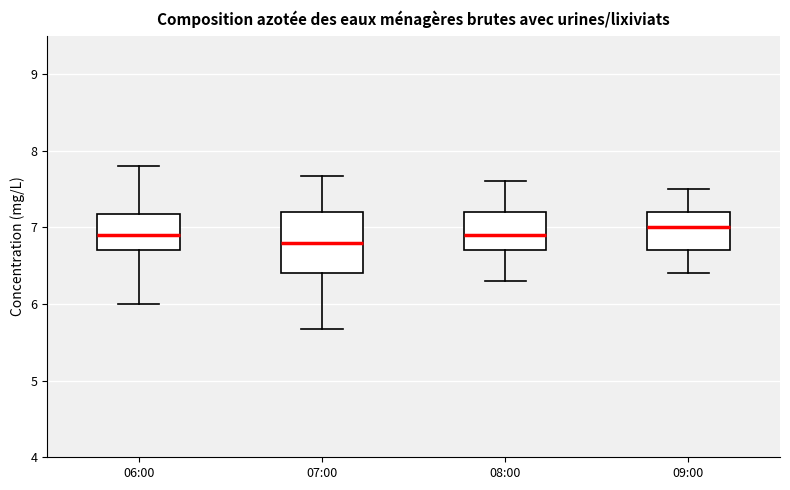

Comparing the boxes themselves (not the whiskers), which one is the tallest?

07:00